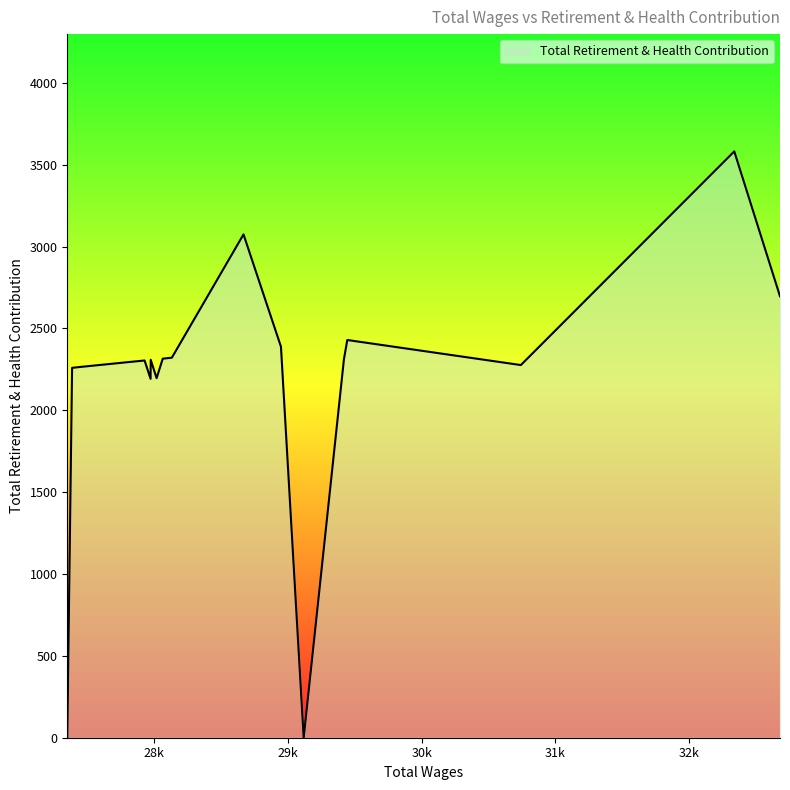

What is the maximum value shown in the chart?

3581